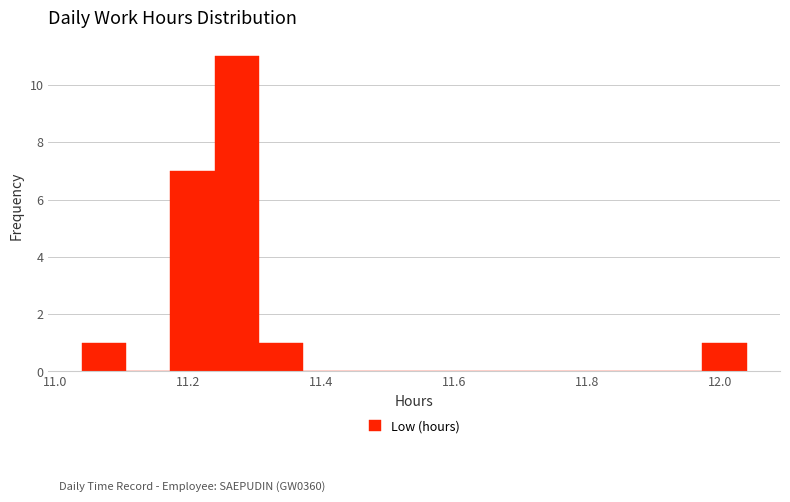

Around what value on the x-axis is the tallest bar? Give the approximate position of its centre, as read against the axis.

11.28